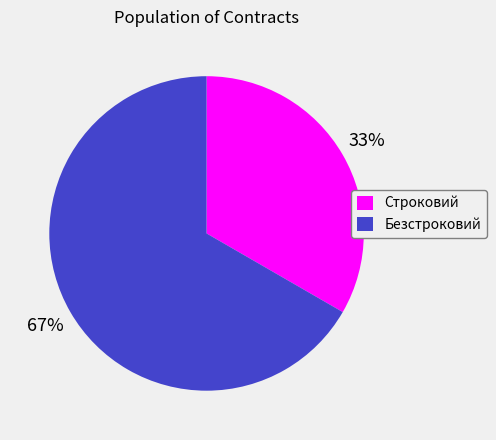

Does Безстроковий account for over 50% of the chart?

Yes